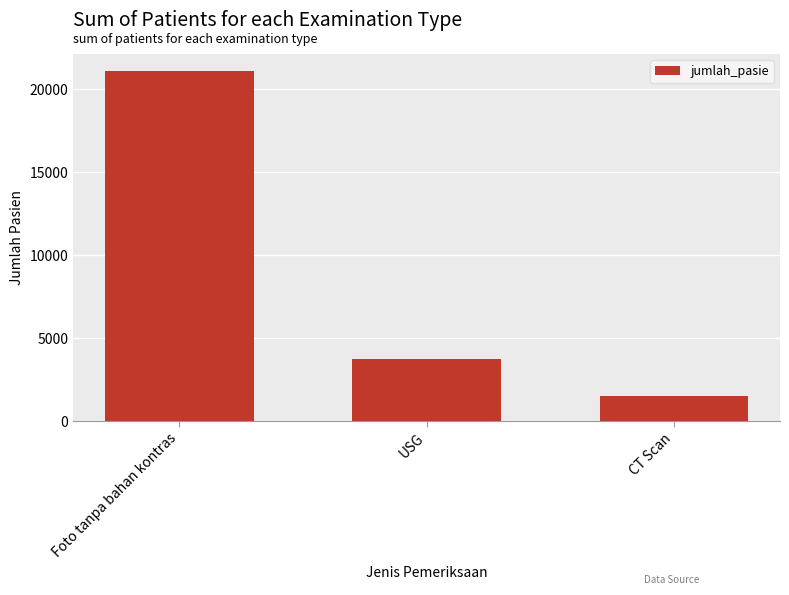

List the labels in order of value, smallest first.

CT Scan, USG, Foto tanpa bahan kontras